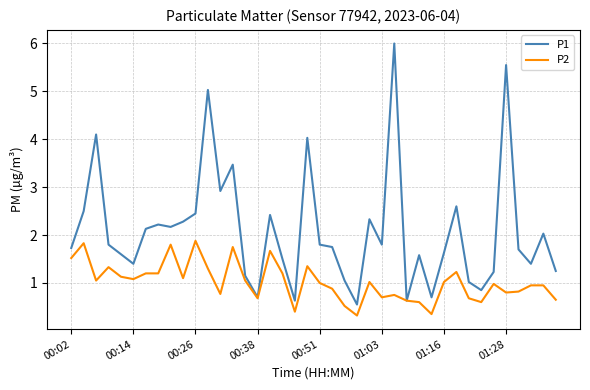

Rank the series by their maximum value, from highest to lowest.

P1, P2